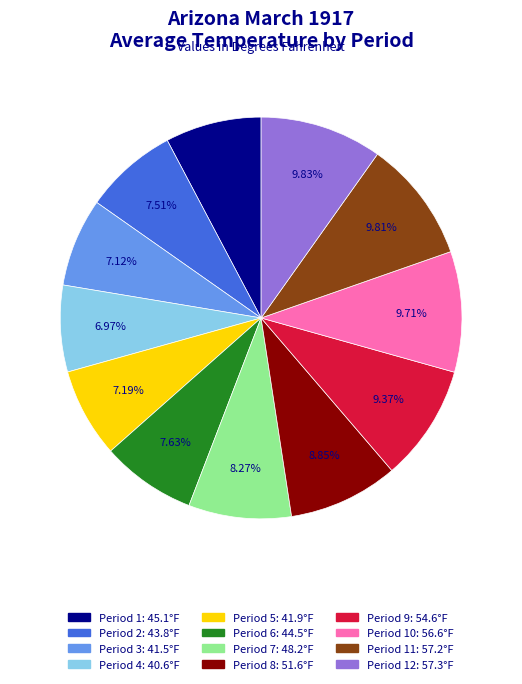

Does any single category account for the majority?

No